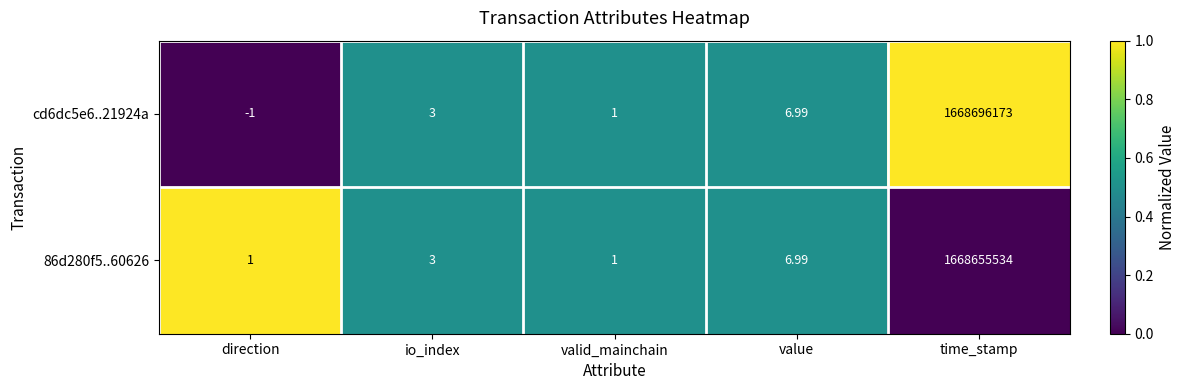

At which category is the sum across all series the highest?

time_stamp